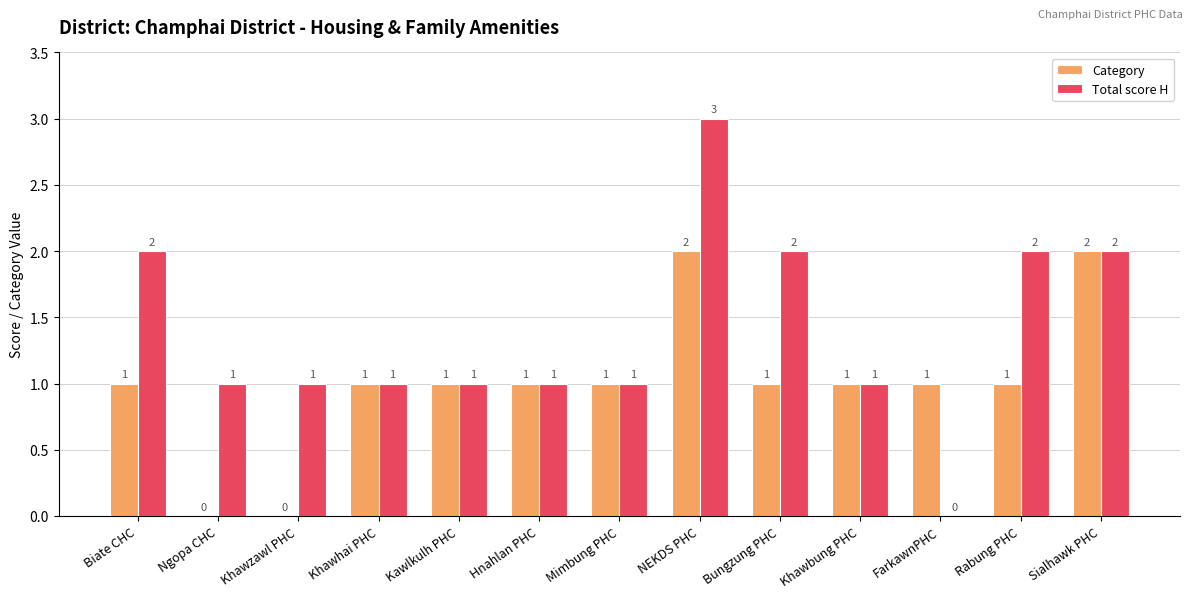

Between Khawzawl PHC and Sialhawk PHC, which series saw the biggest shift?

Category